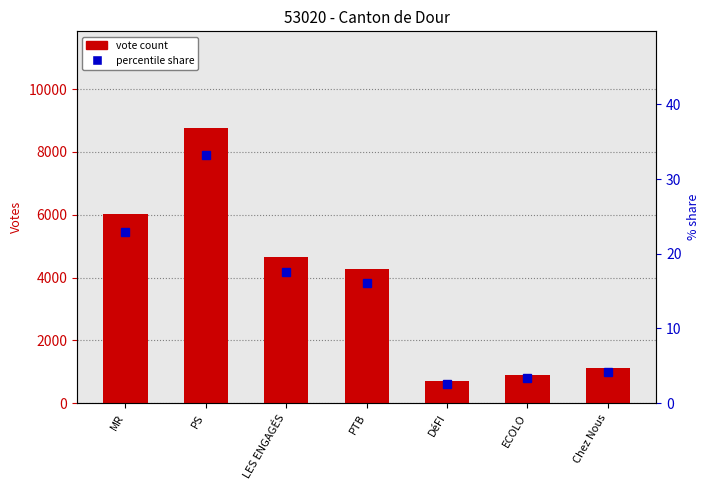

Reading right to left, transcribe all the data shown in this chart.

vote count: 1104.0	886.0	696.0	4259.0	4650.0	8772.0	6034.0
percentile rank within the sample: 4.2	3.4	2.6	16.1	17.6	33.2	22.9